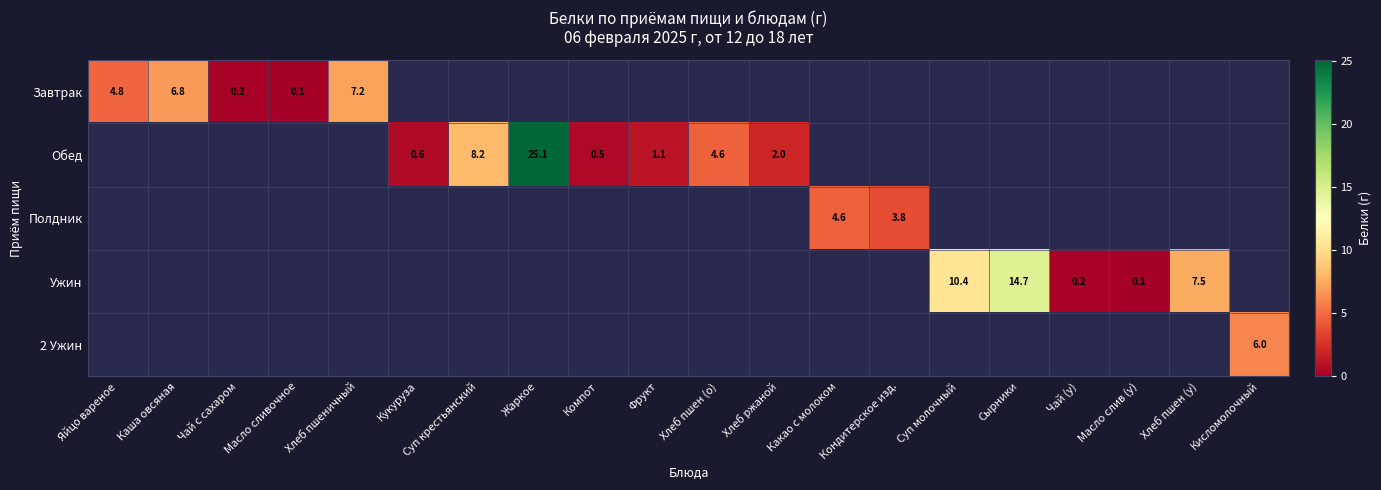

True or false: Завтрак has a value of 8.4 at Яйцо вареное.

False